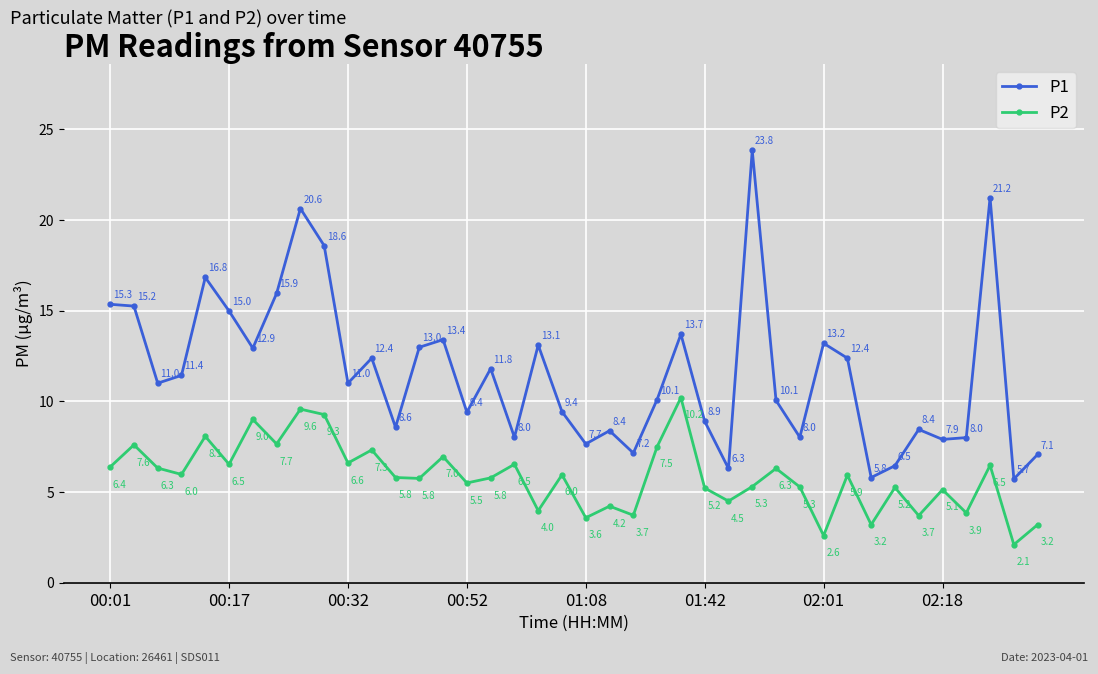

List the series in order of their peak value, lowest first.

P2, P1